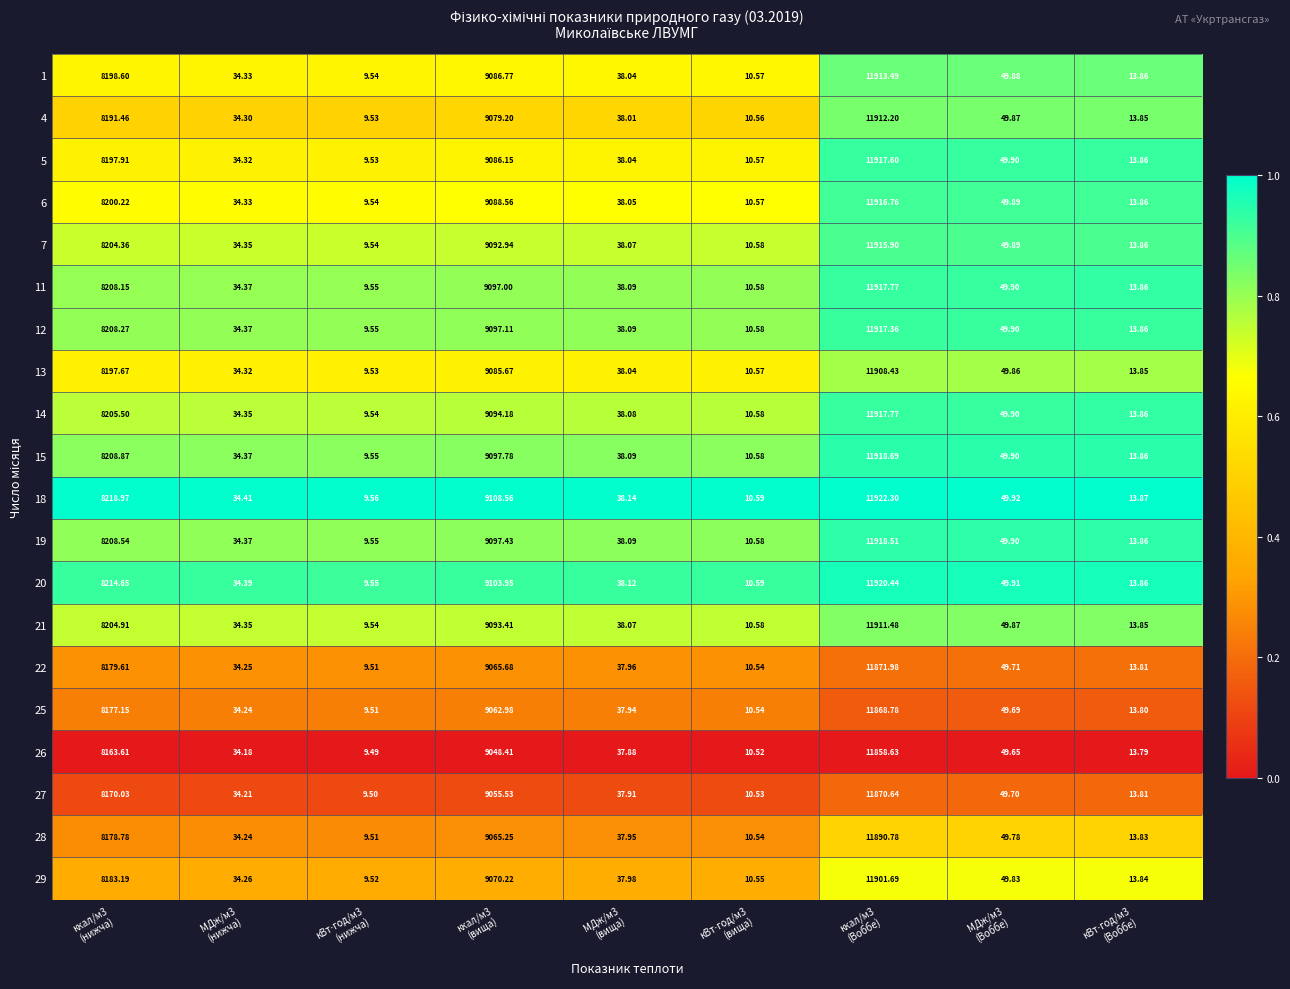

What is the difference between the highest and lowest values at ккал/м3
(Воббе)?

63.7